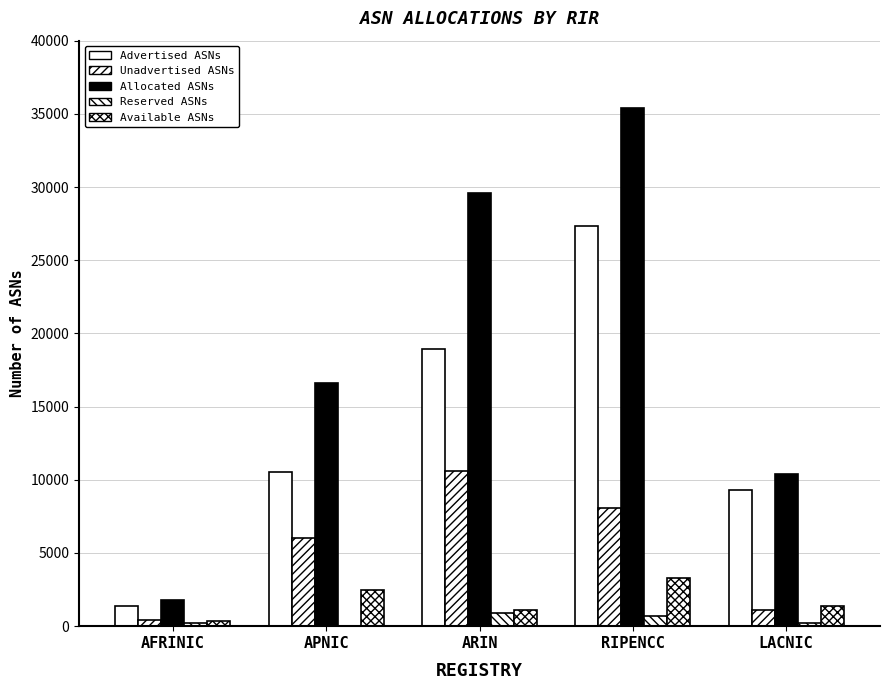

List the labels in order of Allocated ASNs value, largest first.

RIPENCC, ARIN, APNIC, LACNIC, AFRINIC